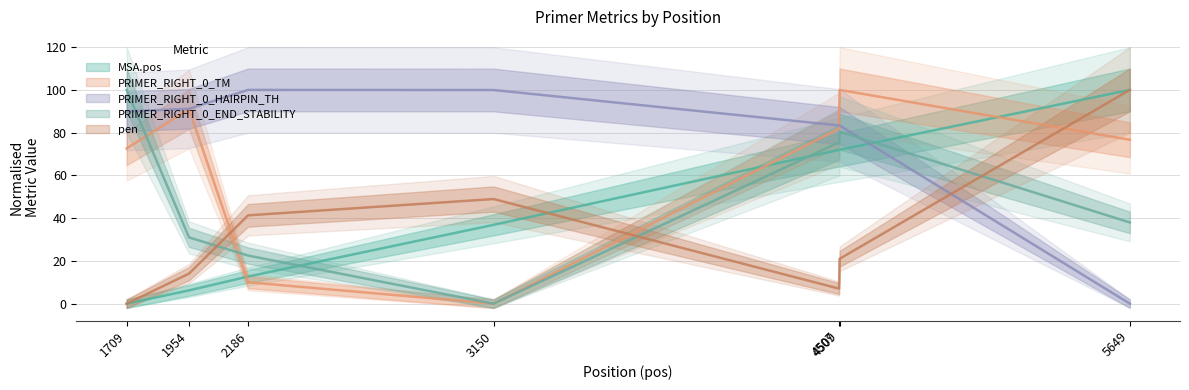

Where is MSA.pos nearest to the value 50?

3150